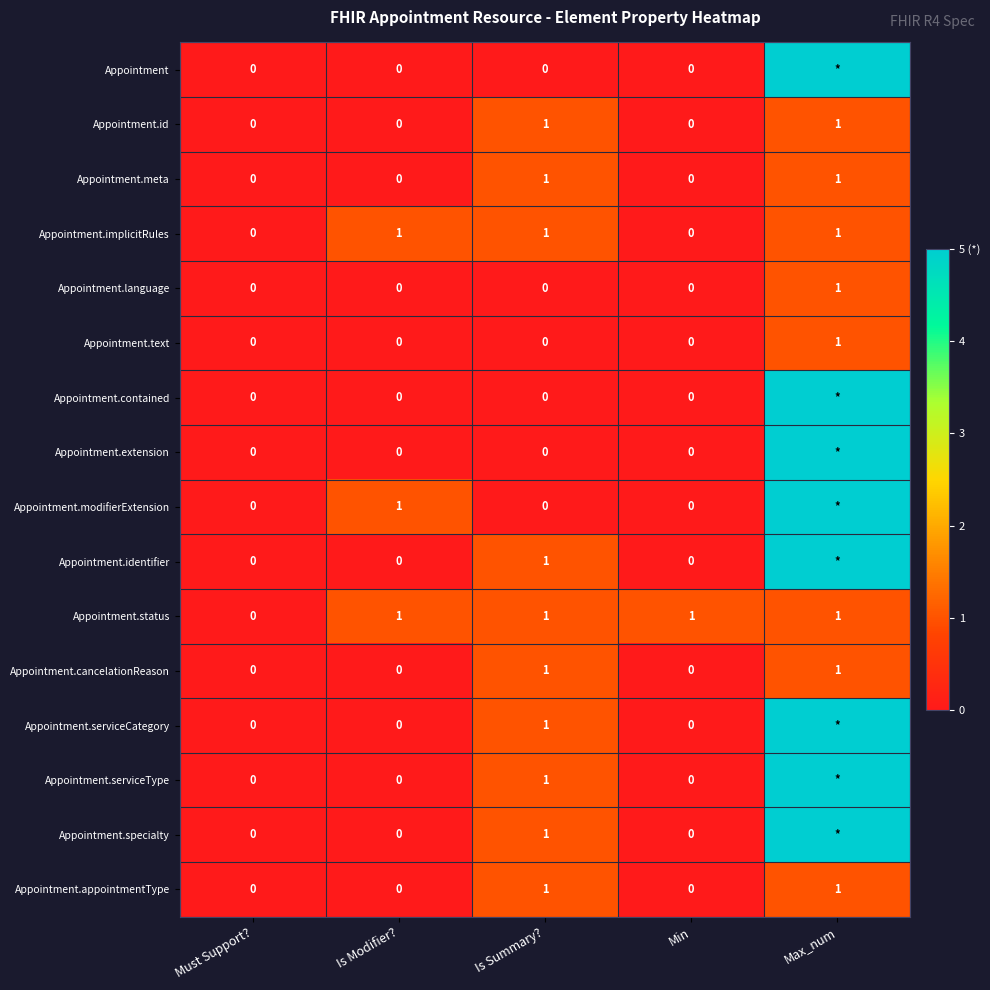

What is the sum of all Appointment.implicitRules values?

3